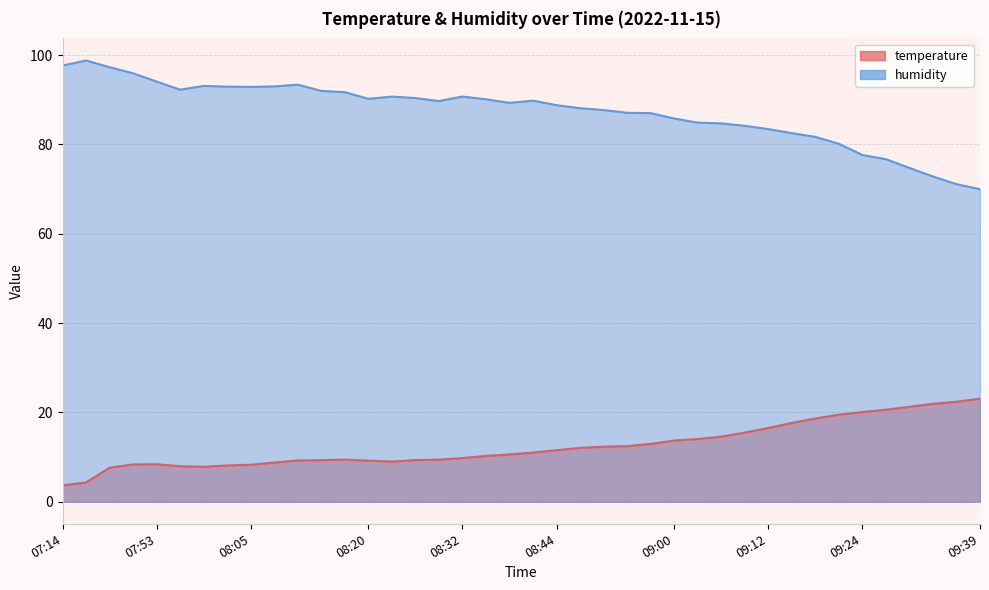

How many interior local peaks does the temperature series have?

2